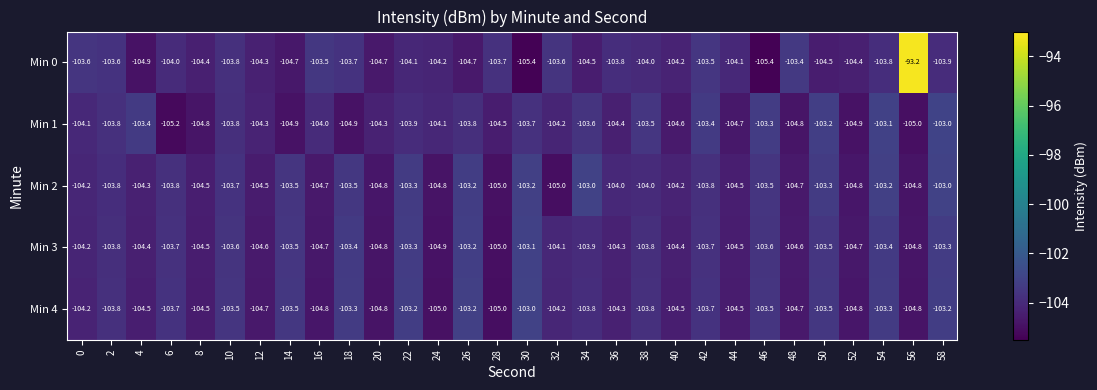

Is it true that Min 4 equals -27.1 at 24?

False